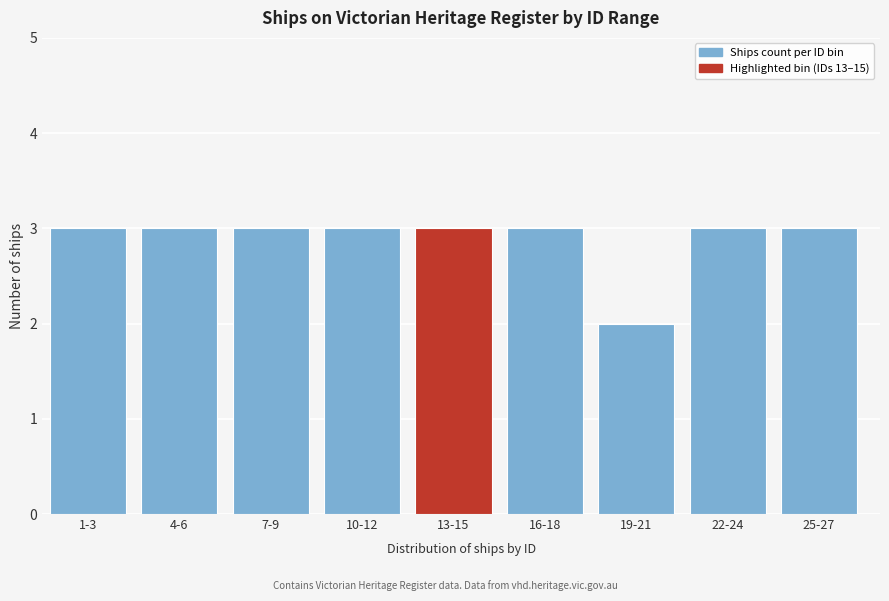

Reading left to right, list all the values displayed in this chart.

3	3	3	3	3	3	2	3	3